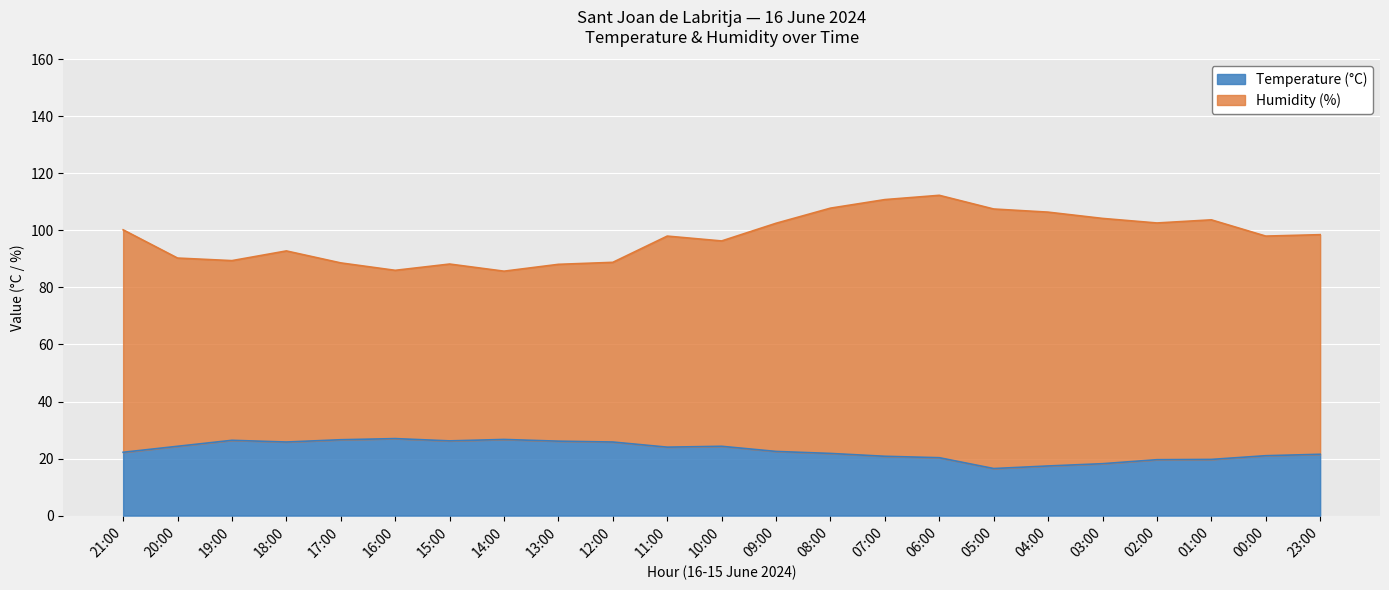

What is the maximum value for Temperature (°C)?

27.0